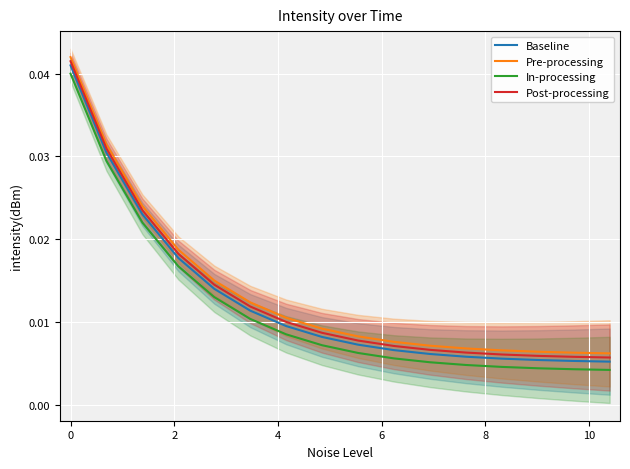

Does the chart display data point markers on the line(s)?

No